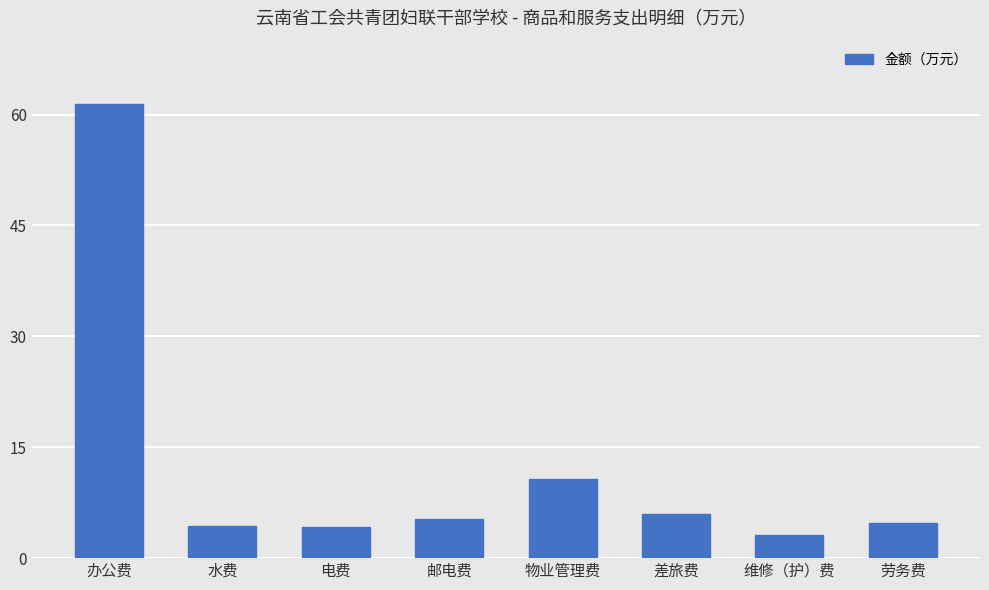

Between 邮电费 and 维修（护）费, which is larger?

邮电费